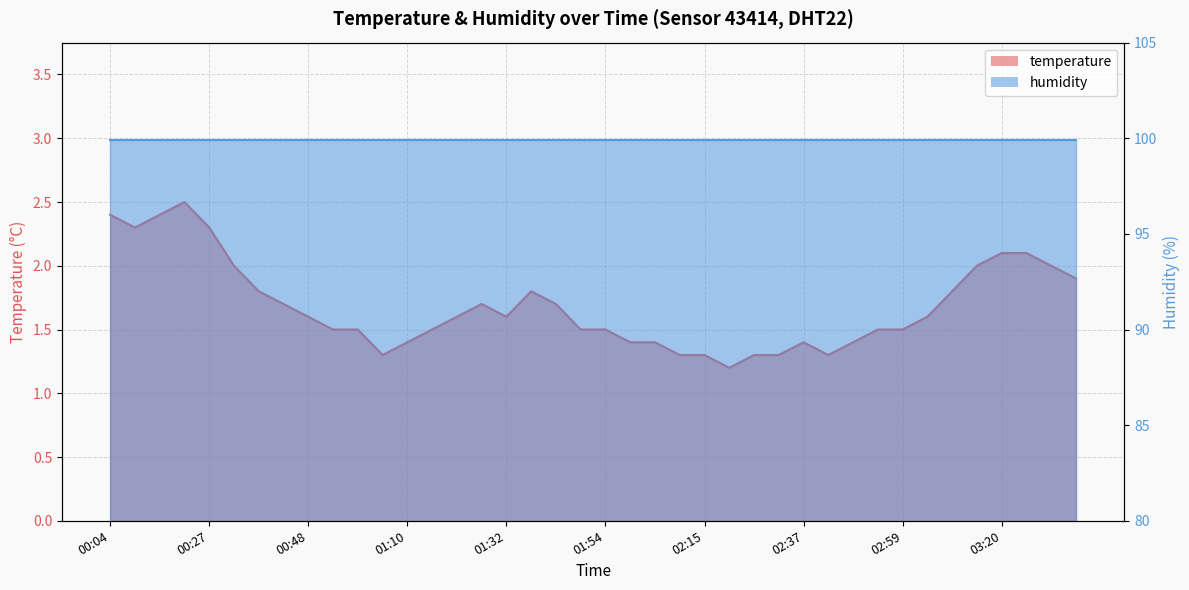

What is the difference between the values at 01:59 and 01:26?

0.3